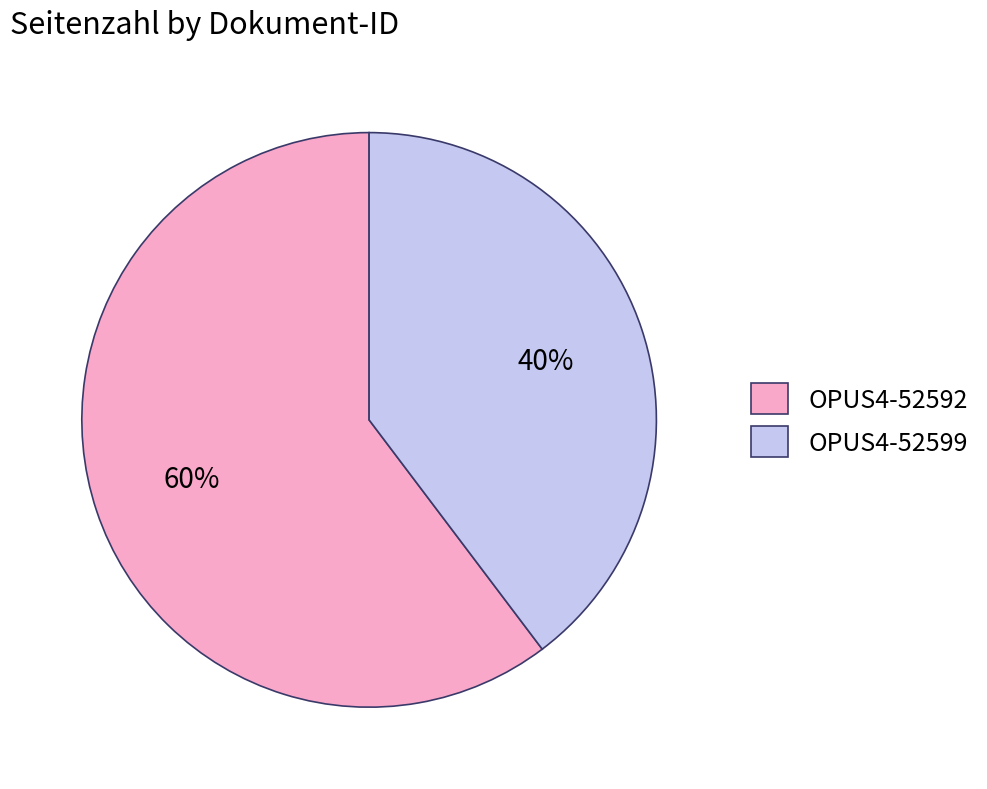

Does OPUS4-52592 account for over 50% of the chart?

Yes